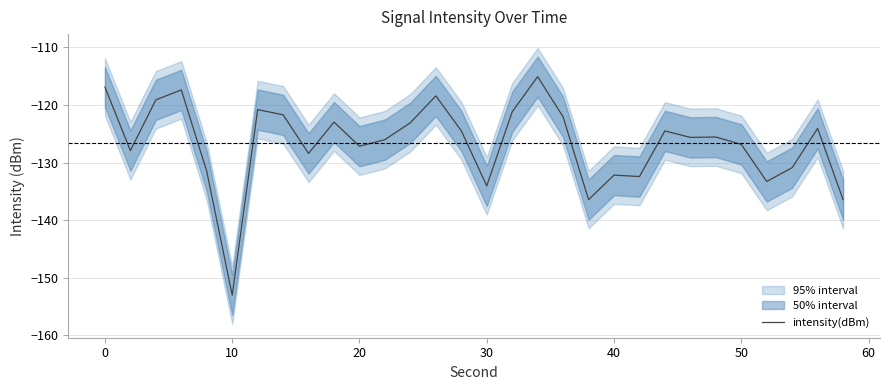

How many values are below -125?

16